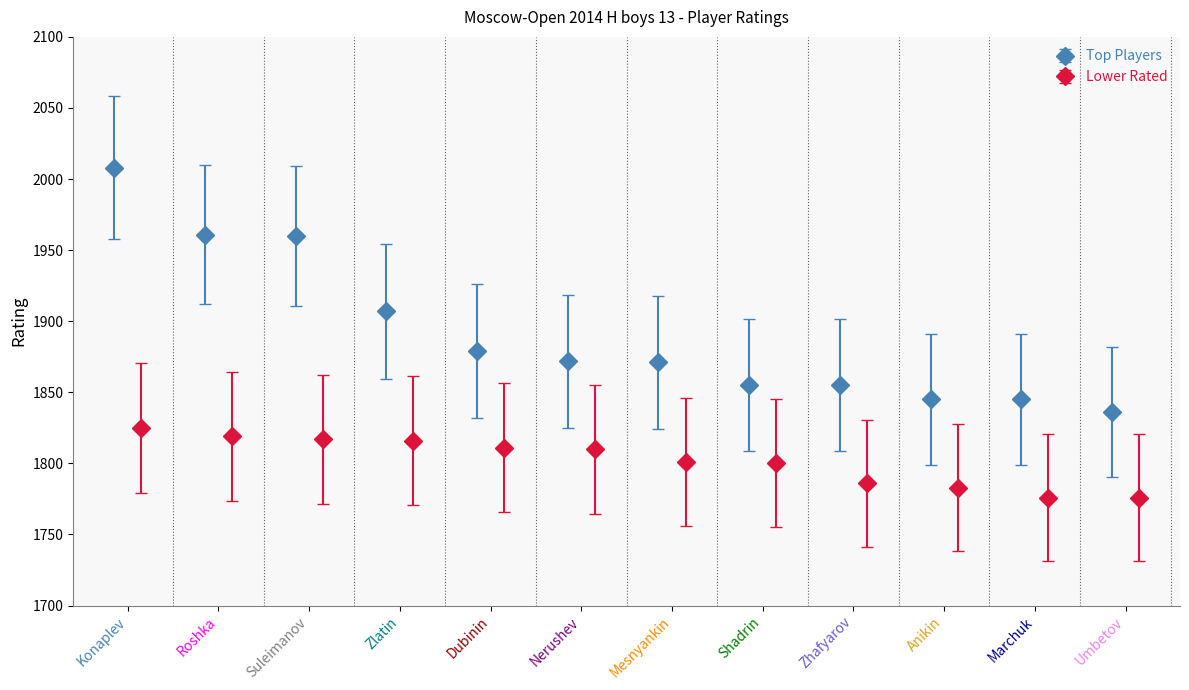

What is the value of the Top Players point at the 12th from the left?

1836